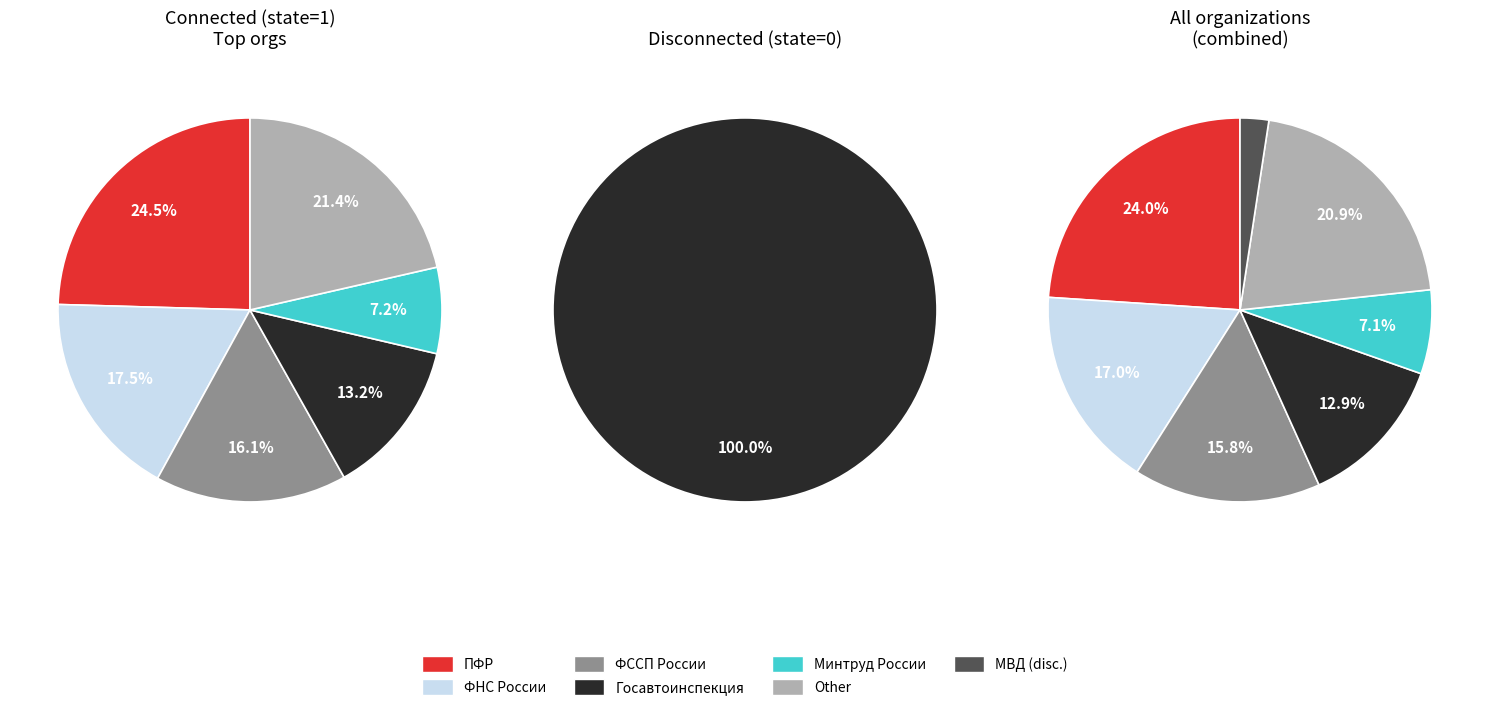

How many segments does this pie chart have?

7